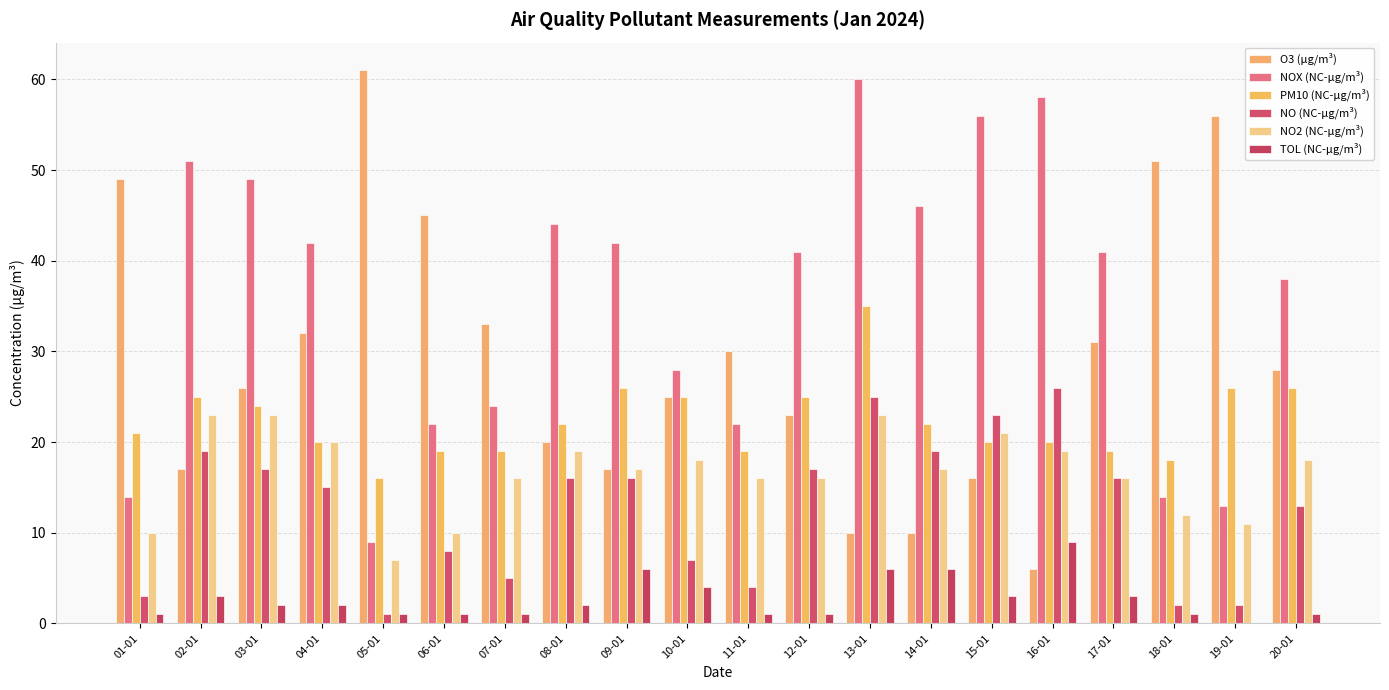

Reading left to right, extract all data points from this chart.

O3 (µg/m³): 49	17	26	32	61	45	33	20	17	25	30	23	10	10	16	6	31	51	56	28
NOX (NC-µg/m³): 14	51	49	42	9	22	24	44	42	28	22	41	60	46	56	58	41	14	13	38
PM10 (NC-µg/m³): 21	25	24	20	16	19	19	22	26	25	19	25	35	22	20	20	19	18	26	26
NO (NC-µg/m³): 3	19	17	15	1	8	5	16	16	7	4	17	25	19	23	26	16	2	2	13
NO2 (NC-µg/m³): 10	23	23	20	7	10	16	19	17	18	16	16	23	17	21	19	16	12	11	18
TOL (NC-µg/m³): 1	3	2	2	1	1	1	2	6	4	1	1	6	6	3	9	3	1	0	1